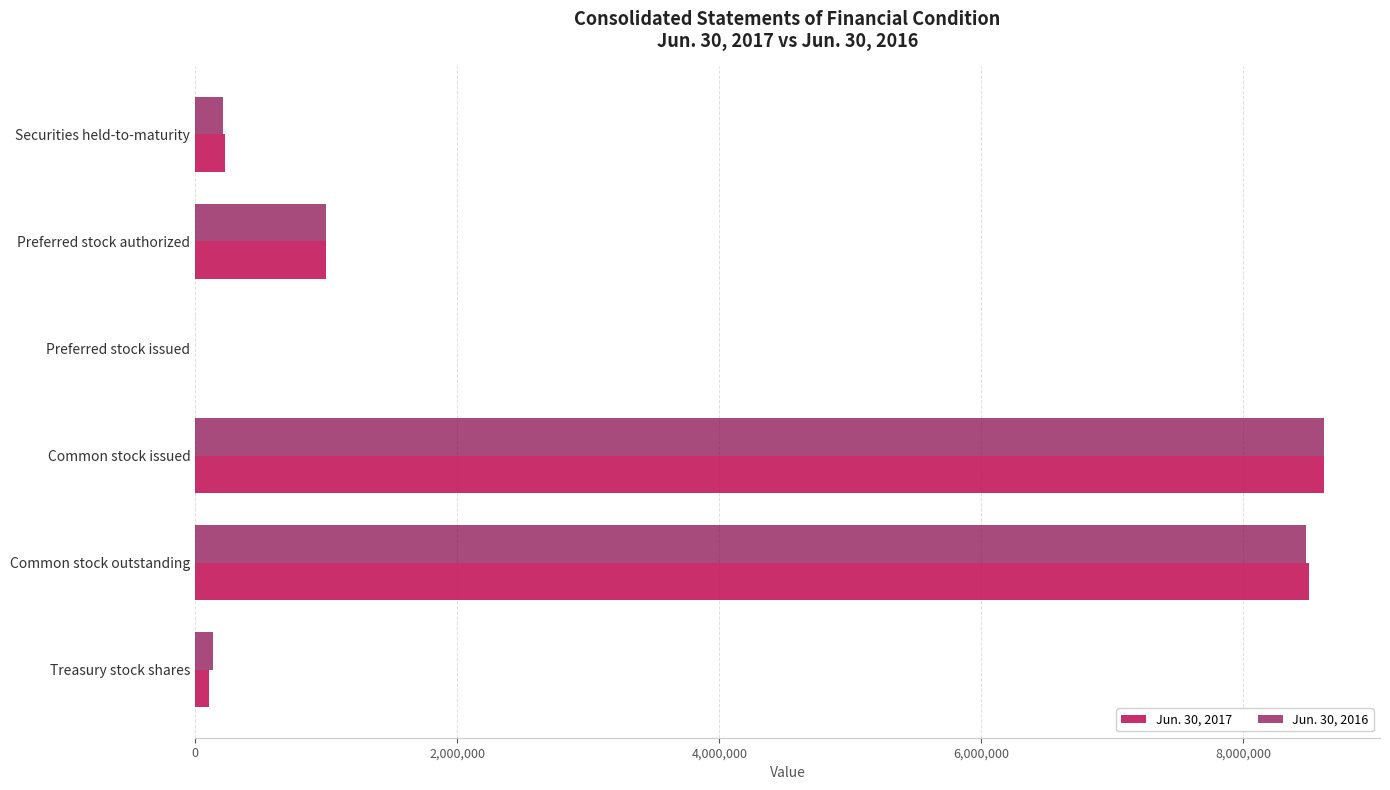

Is the value of Jun. 30, 2016 at Preferred stock issued greater than the value of Jun. 30, 2017 at Securities held-to-maturity?

No